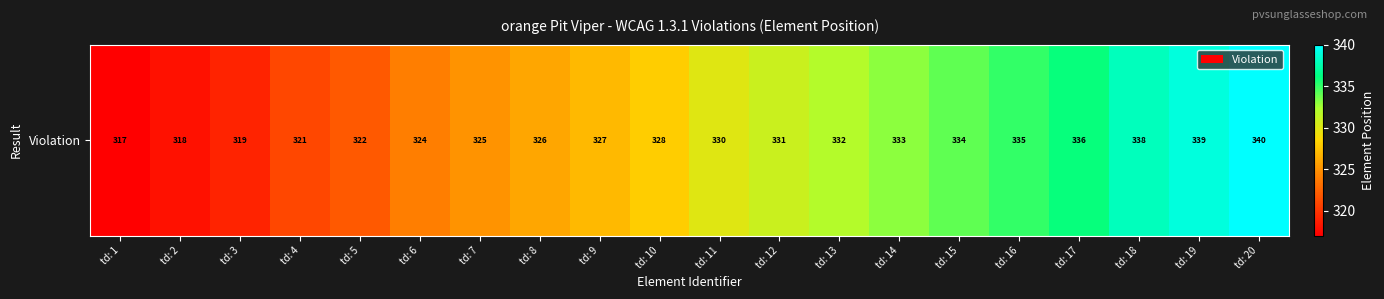

The value at td: 6 is 324. True or false?

True